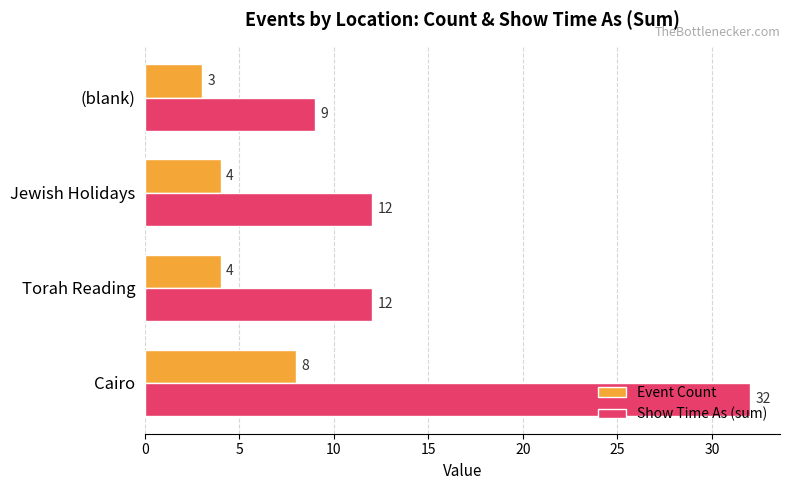

What is the smallest value displayed?

3